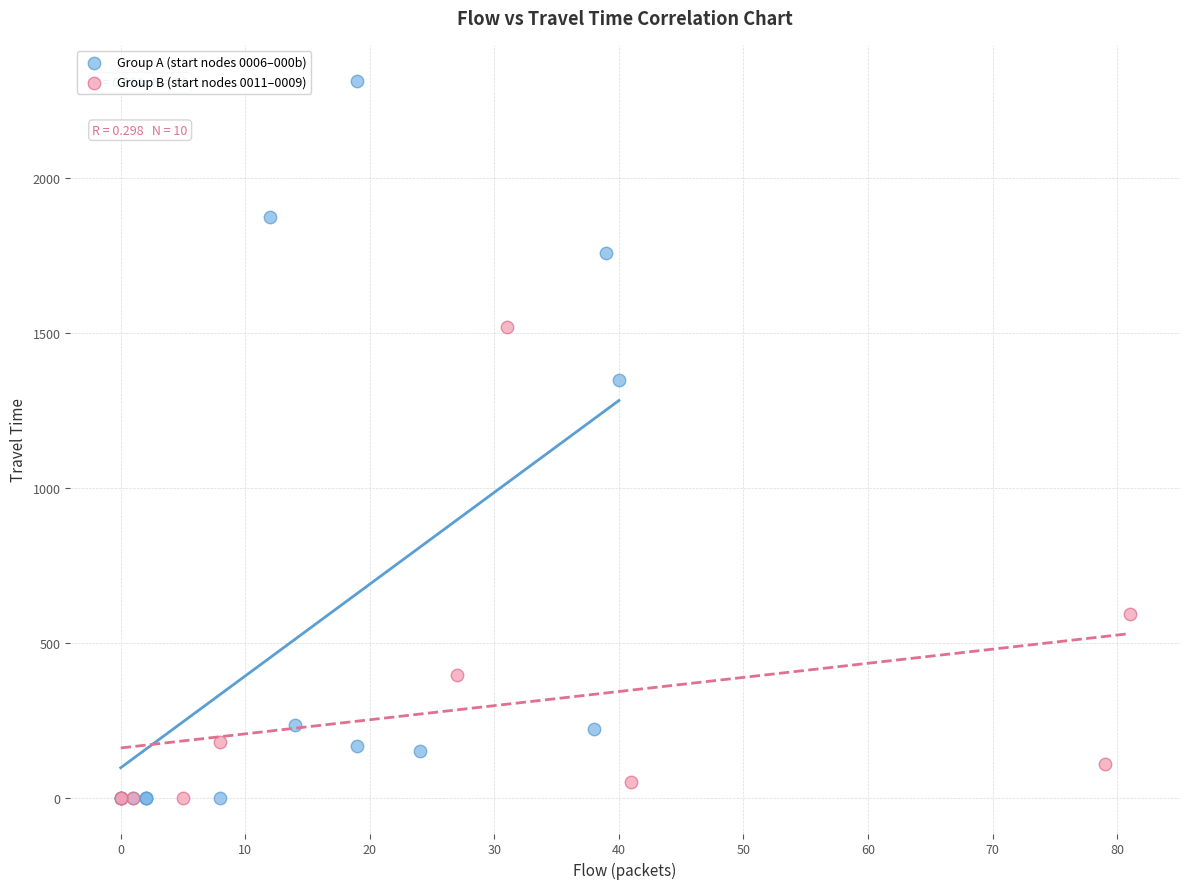

What are all the series names shown in the legend?

Group A (start nodes 0006–000b), Group B (start nodes 0011–0009)